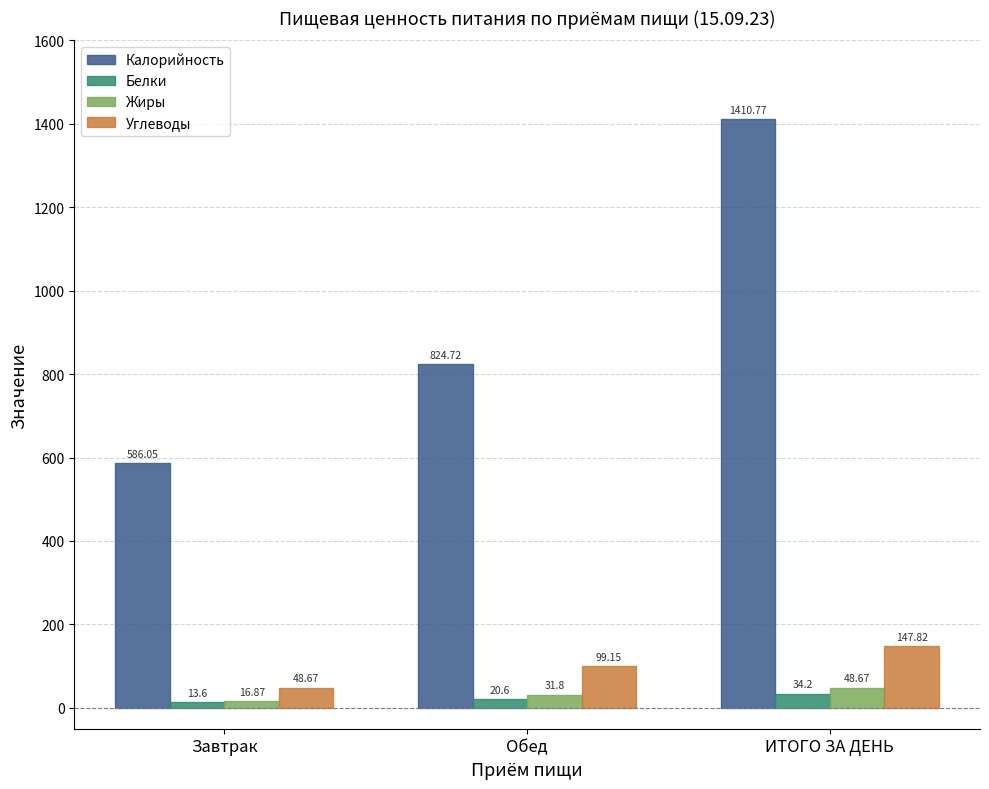

What is the highest value of the Жиры series?

48.7